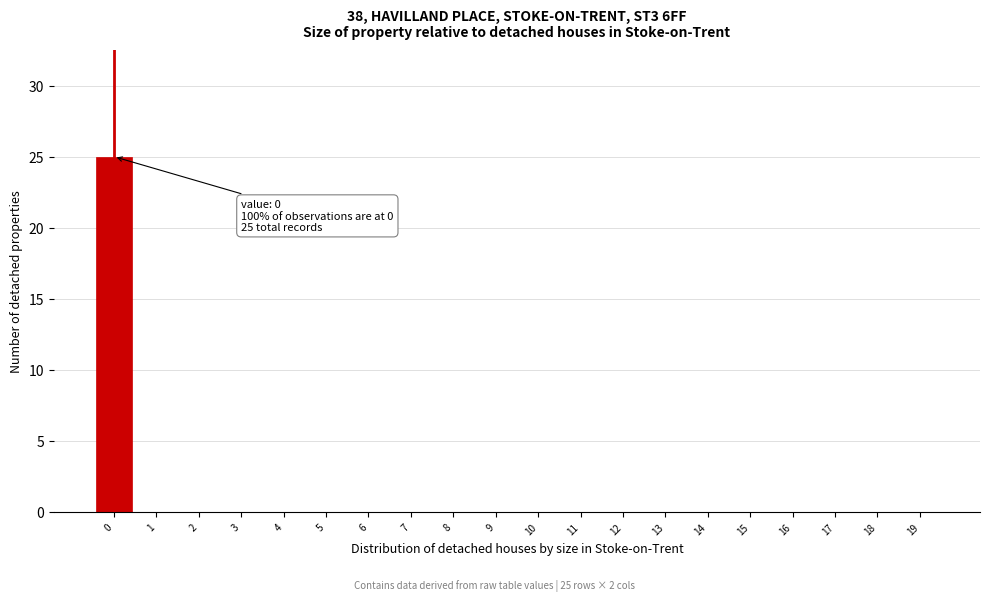

Over which range of the x-axis is the bar tallest?

-0.5 to 0.5